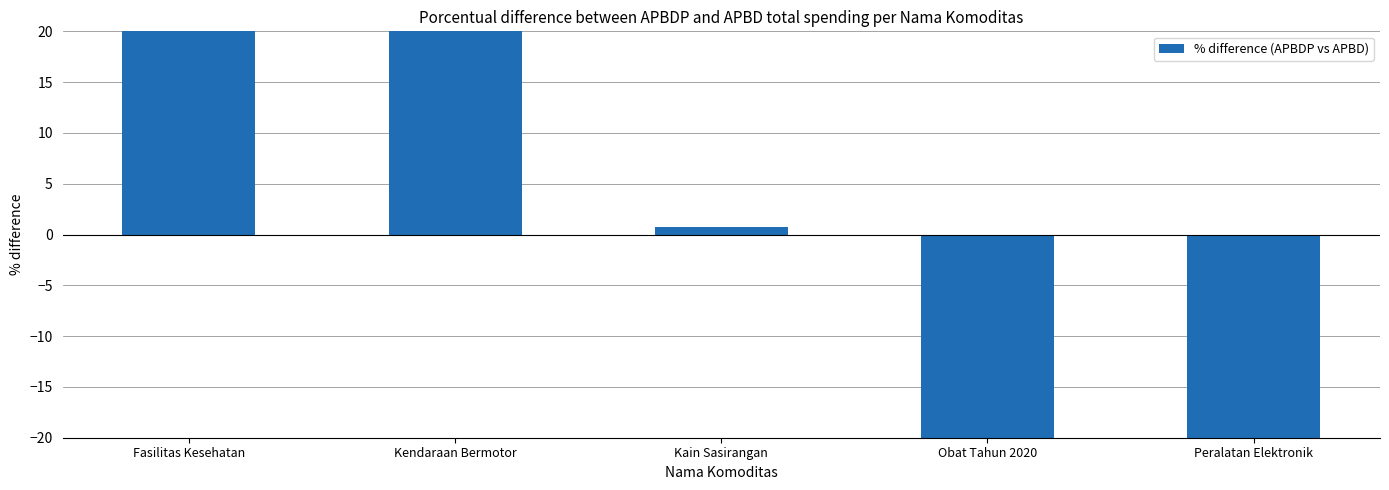

Which has a higher value, Fasilitas Kesehatan or Obat Tahun 2020?

Fasilitas Kesehatan